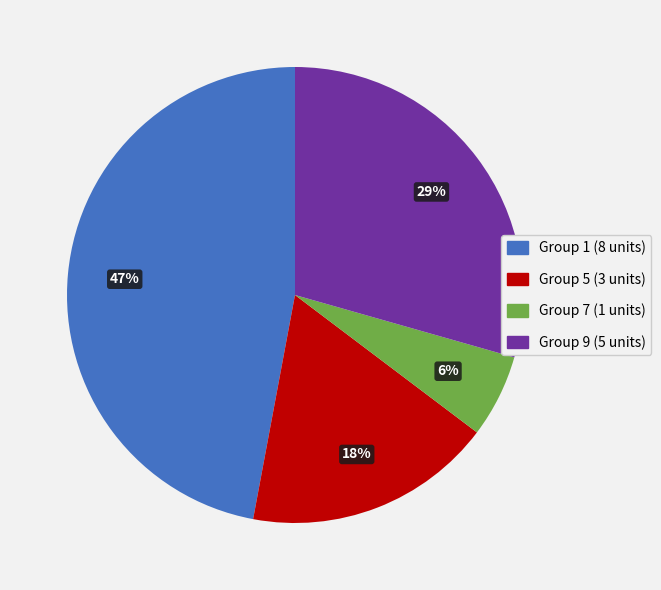

Does any single category account for the majority?

No